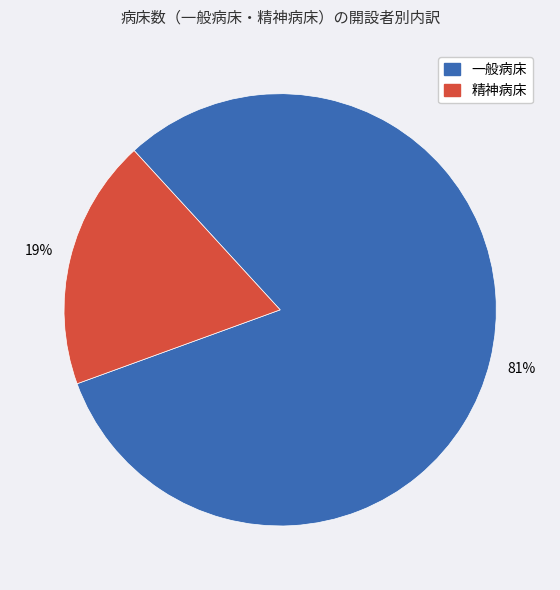

Is there any slice that represents more than half of the pie?

Yes